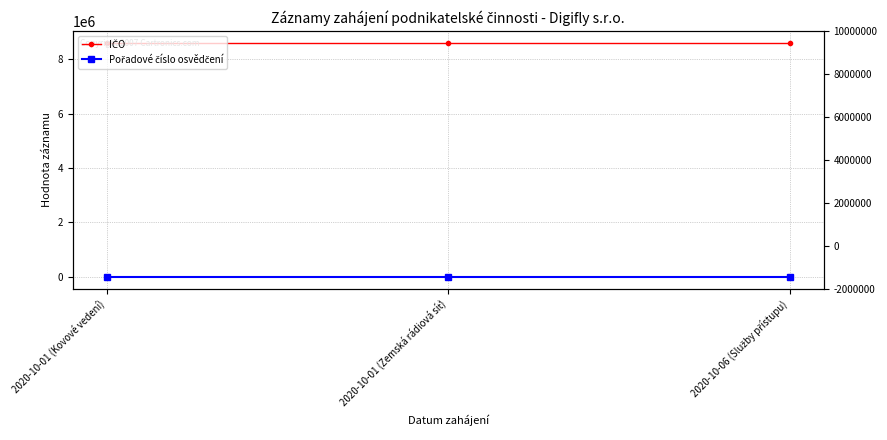

What is the sum of the Pořadové číslo osvědčení values at 2020-10-01 (Kovové vedení) and 2020-10-01 (Zemská rádiová síť)?

9358